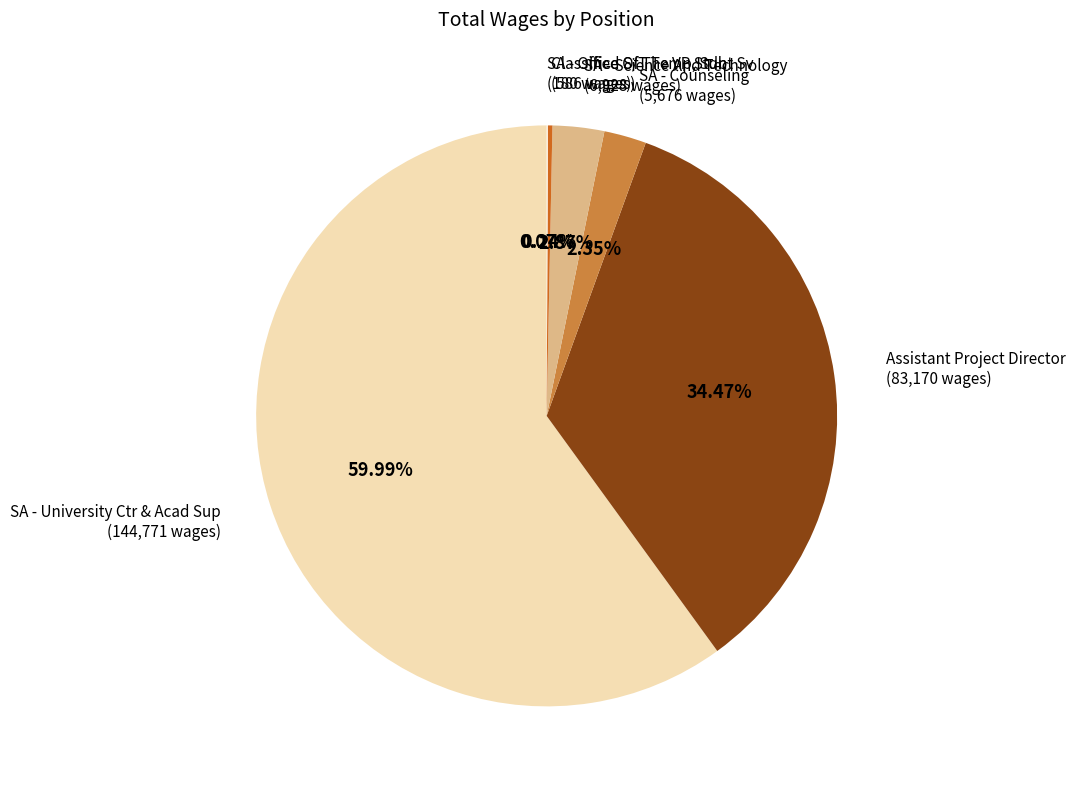

Which category has the biggest portion of the pie?

SA - University Ctr & Acad Sup